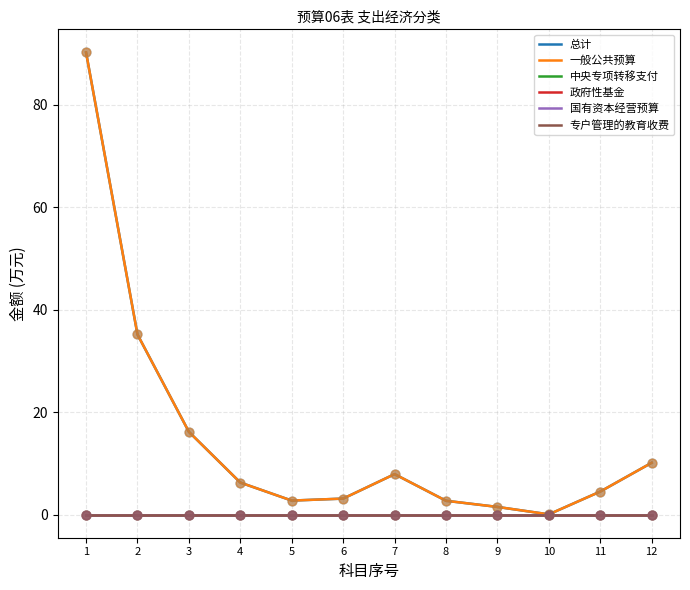

Does the chart have visible grid lines?

Yes